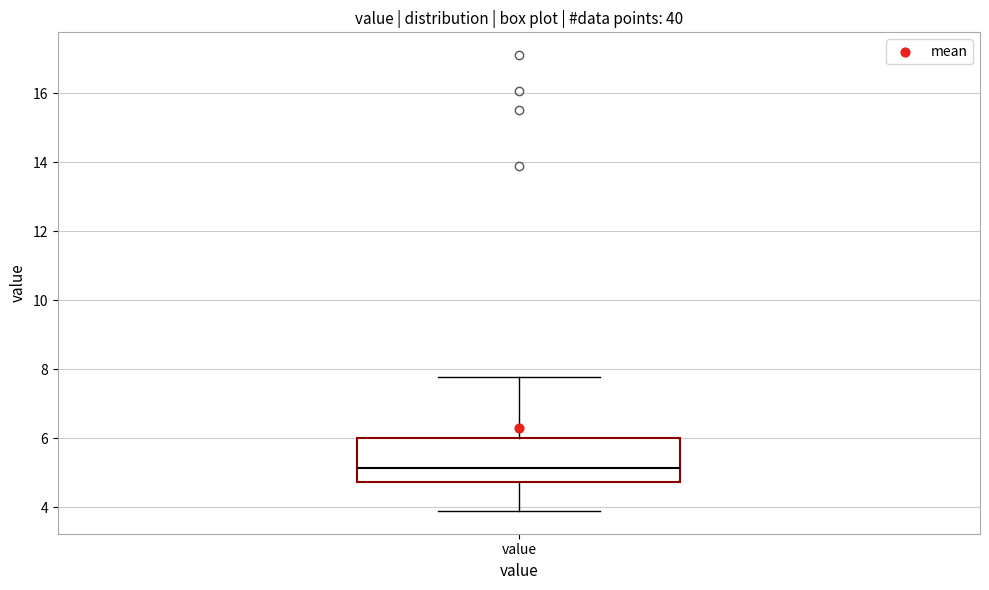

Transcribe this box plot: give where the median line is, the range the box spans, and where the two whiskers end, as read against the y-axis. The values are not printed on the chart, so give them approximately, as read against the axis.

median 5.2, box 4.8 to 6.0, whiskers 4.0 to 7.8